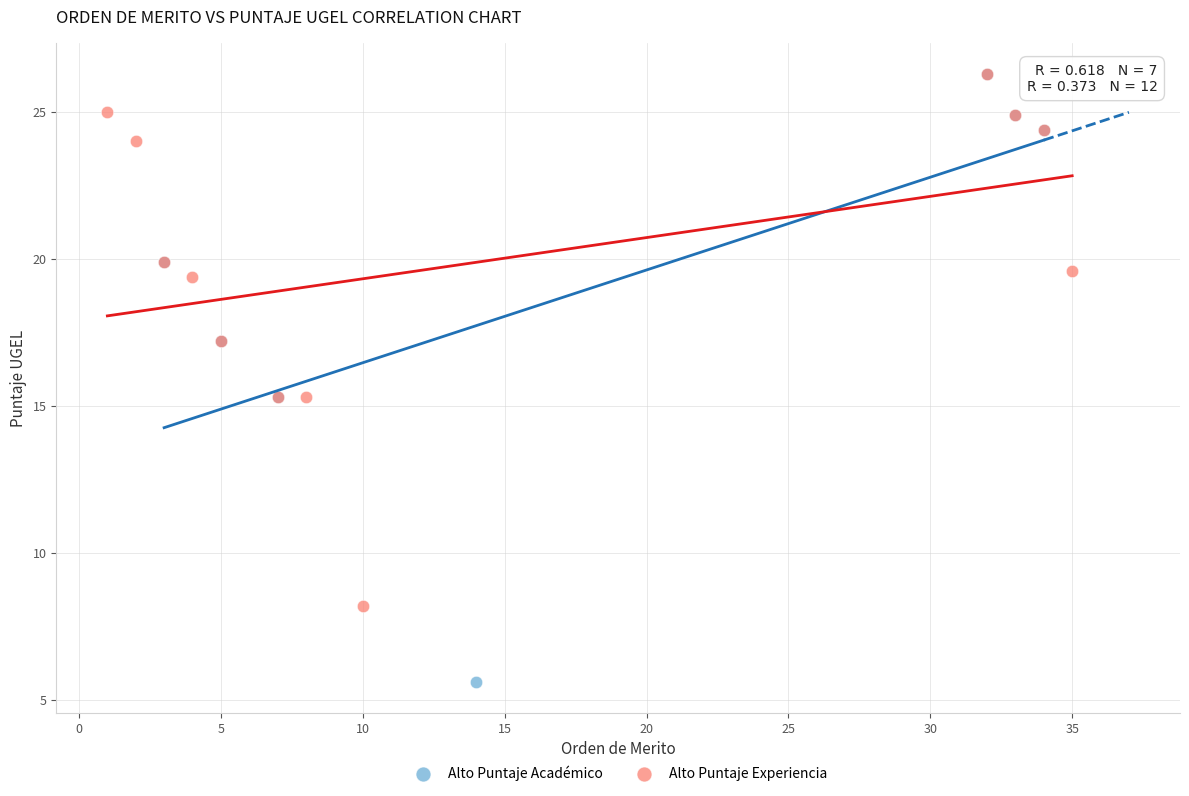

Which series has the widest spread of Y values?

Alto Puntaje Académico